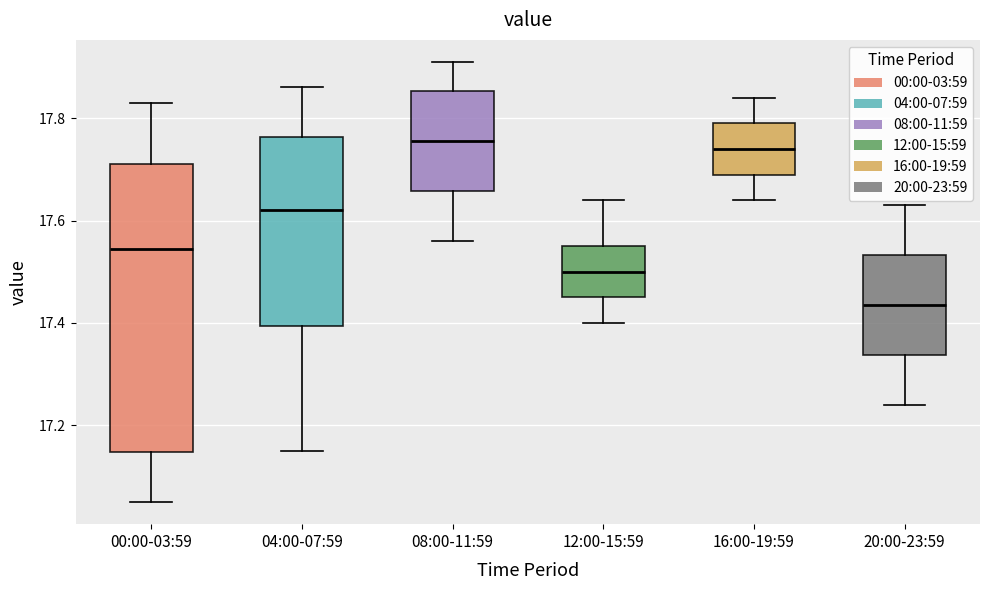

Reading left to right, read every box against the y-axis: the position of its median line, the range the box covers, and the ends of its whiskers. The values are not printed on the chart, so give them approximately, as read against the axis.

00:00-03:59: median 17.54, box 17.14 to 17.72, whiskers 17.06 to 17.84
04:00-07:59: median 17.62, box 17.40 to 17.76, whiskers 17.16 to 17.86
08:00-11:59: median 17.76, box 17.66 to 17.86, whiskers 17.56 to 17.92
12:00-15:59: median 17.50, box 17.46 to 17.56, whiskers 17.40 to 17.64
16:00-19:59: median 17.74, box 17.70 to 17.80, whiskers 17.64 to 17.84
20:00-23:59: median 17.44, box 17.34 to 17.54, whiskers 17.24 to 17.64